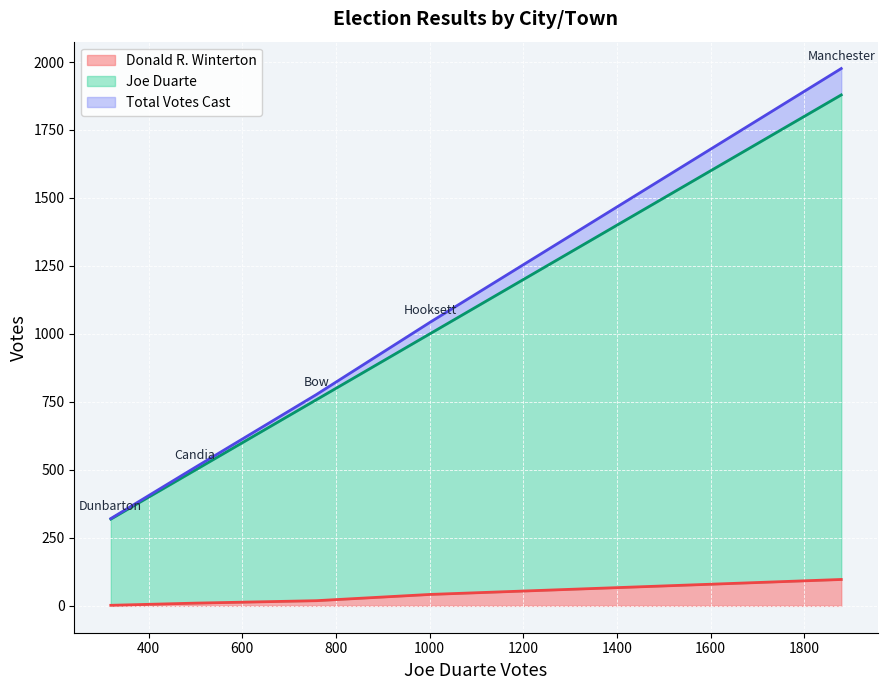

What is the difference between the maximum and minimum values in the Total Votes Cast series?

1655